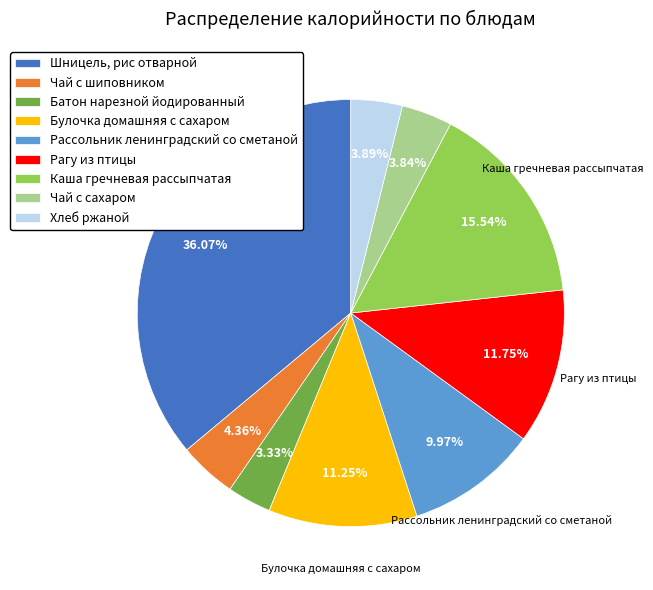

To the nearest percent, what is the difference between the largest and smallest slice percentages?

33%